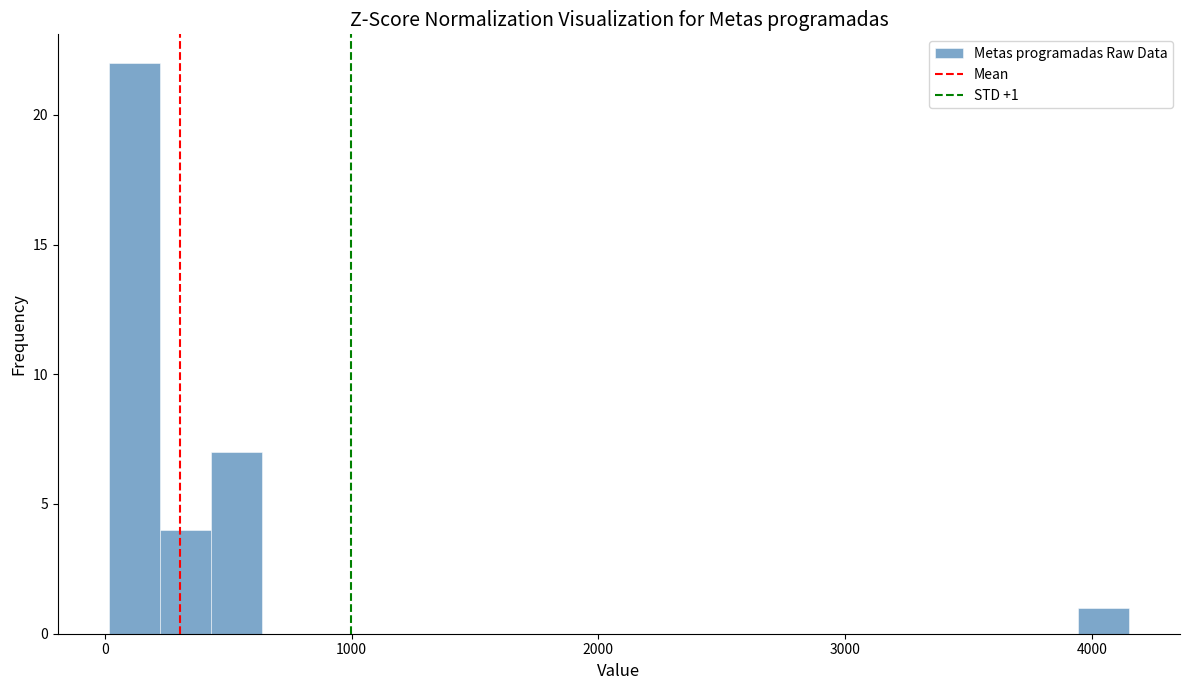

Around what value on the x-axis is the tallest bar? Give the approximate position of its centre, as read against the axis.

100